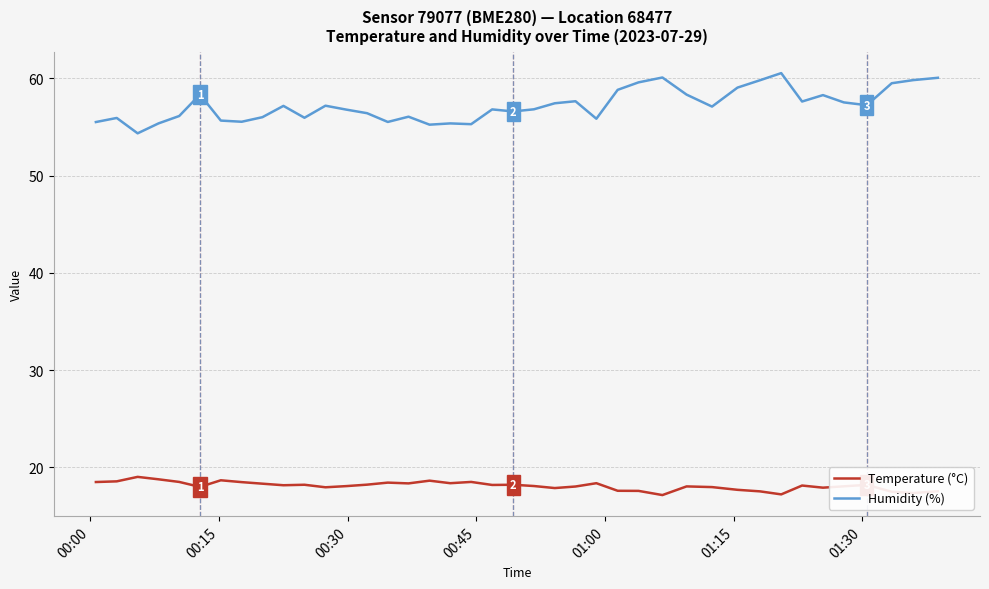

Rank the series by their average value, from lowest to highest.

Temperature (°C), Humidity (%)